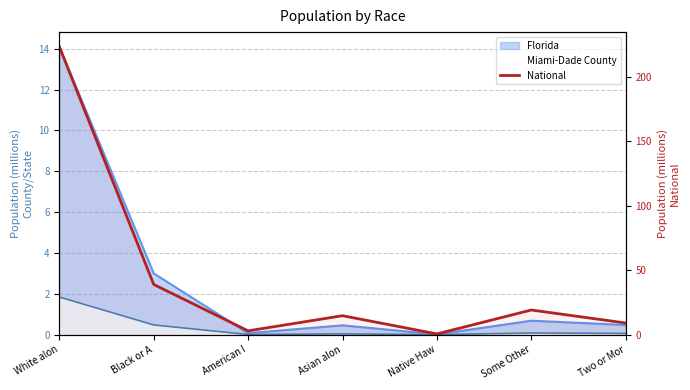

Is it true that the value at Some Other is 19.1?

True